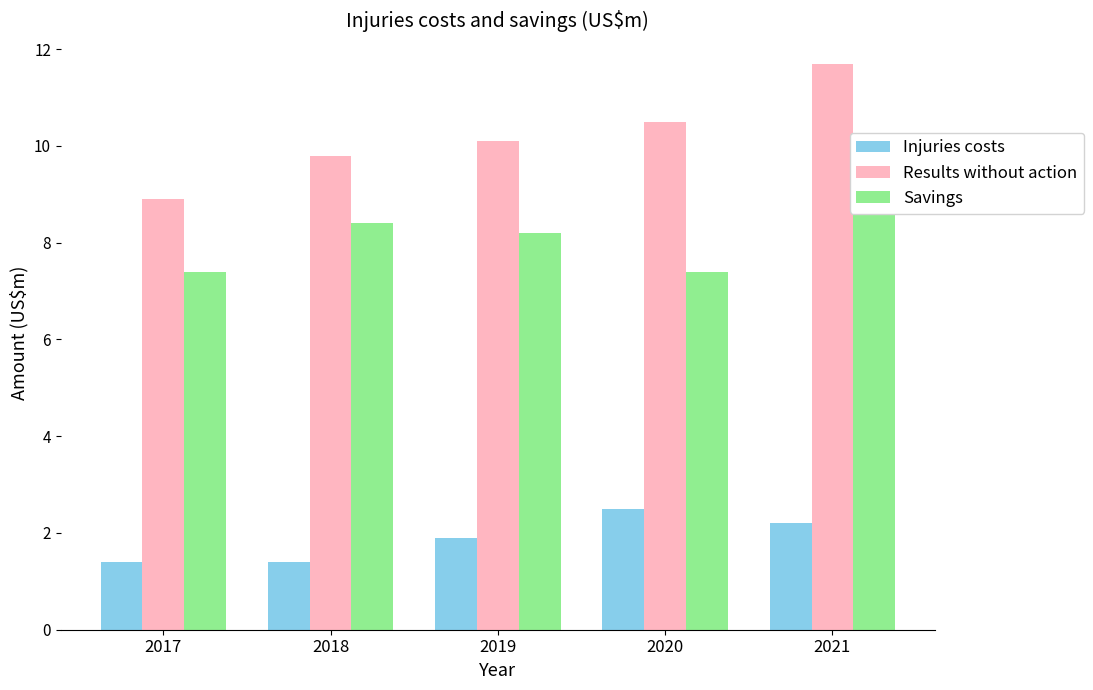

What is the sum of all Injuries costs values?

9.4